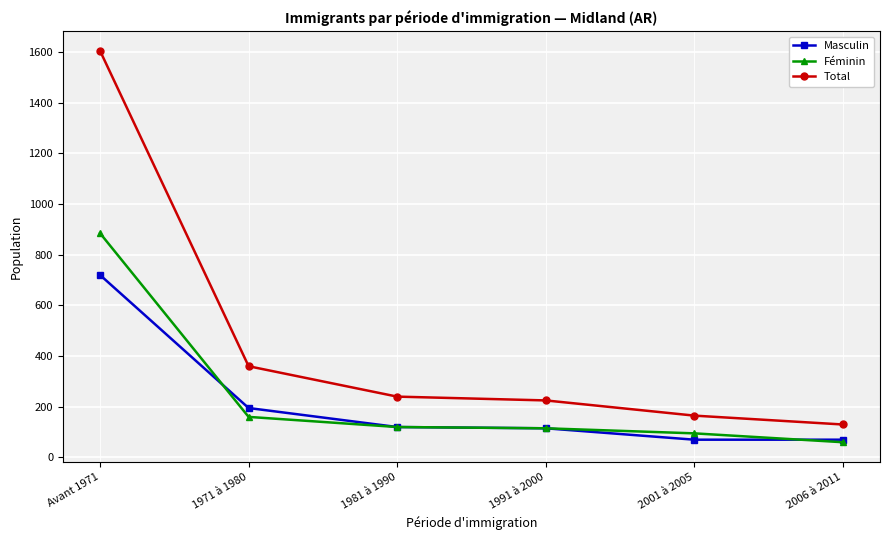

What is the difference between the second highest and minimum values in the Total series?

230